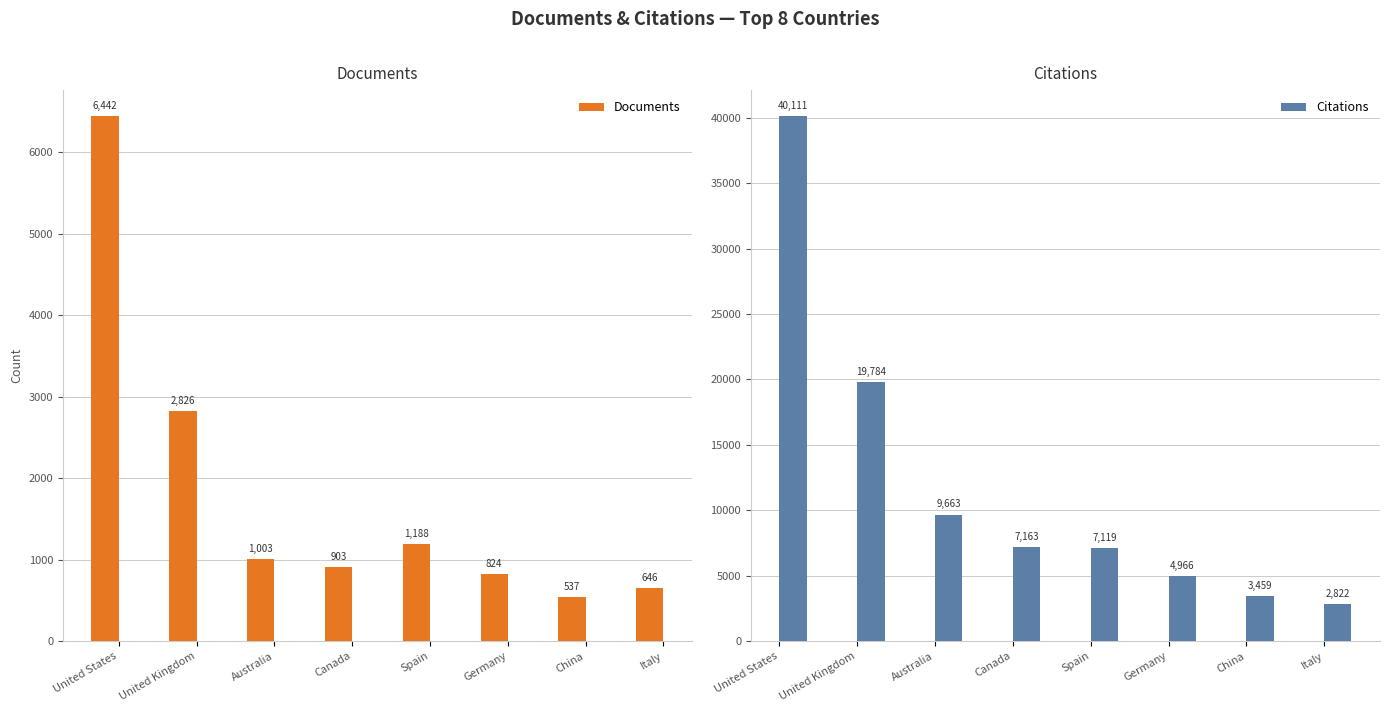

At which category is the sum across all series the highest?

United States